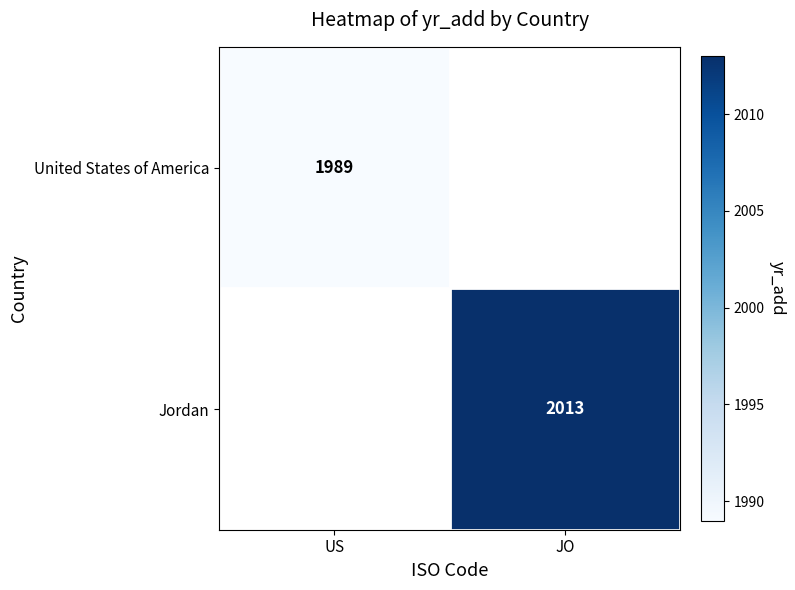

True or false: United States of America has a value of 1989 at US.

True